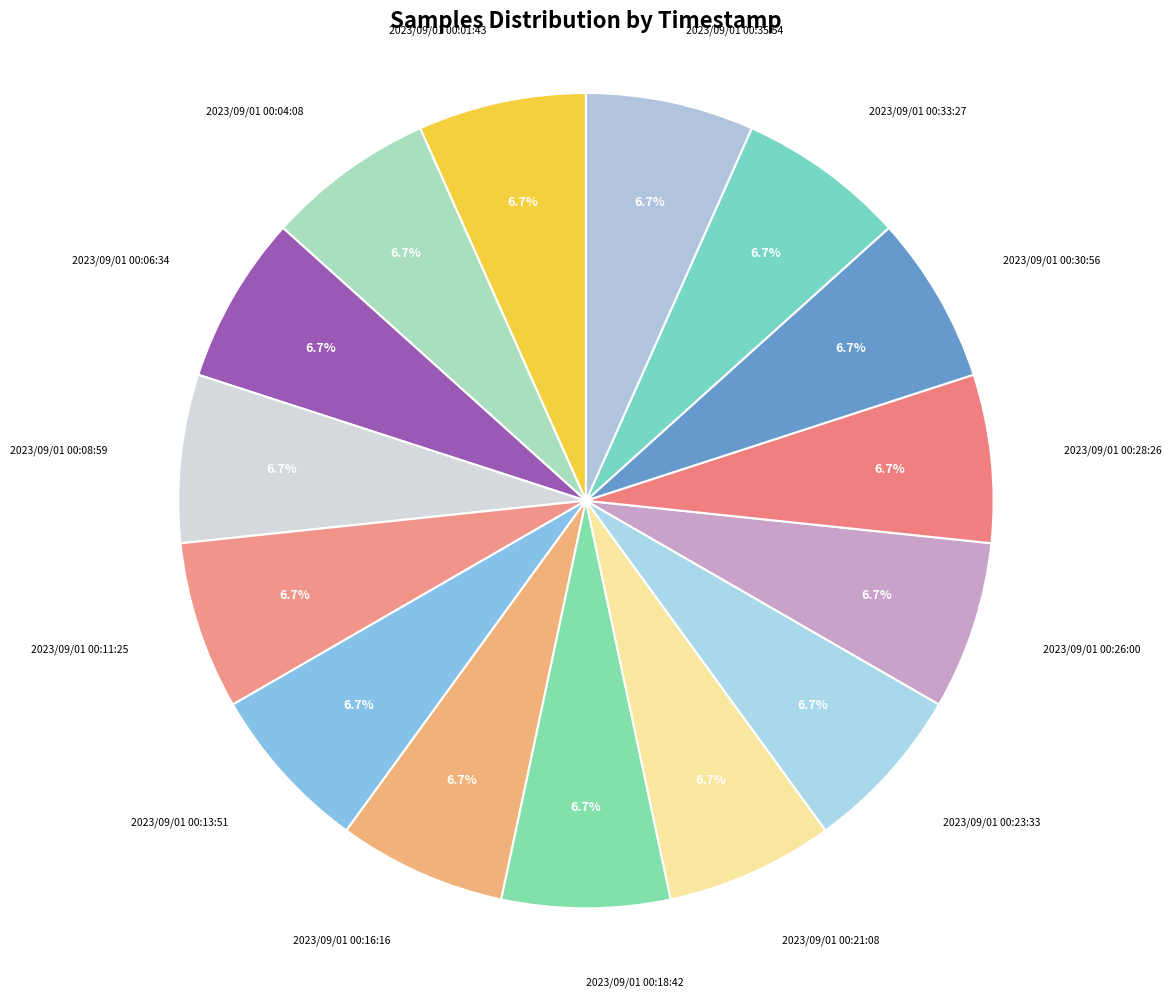

How many slices are in this pie chart?

15